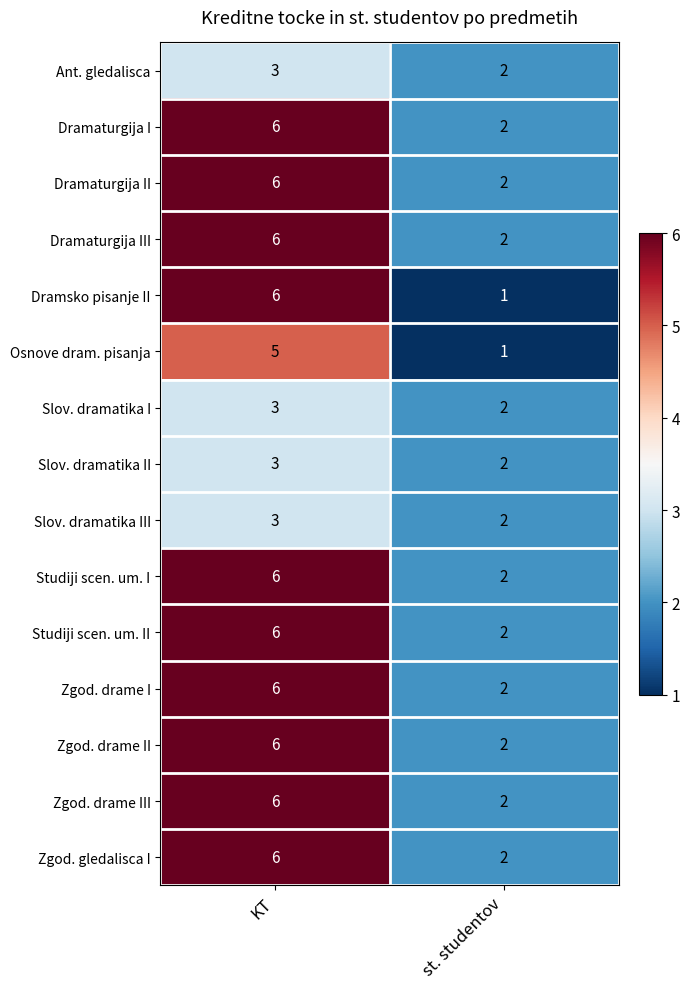

What is the minimum value shown in the chart?

1